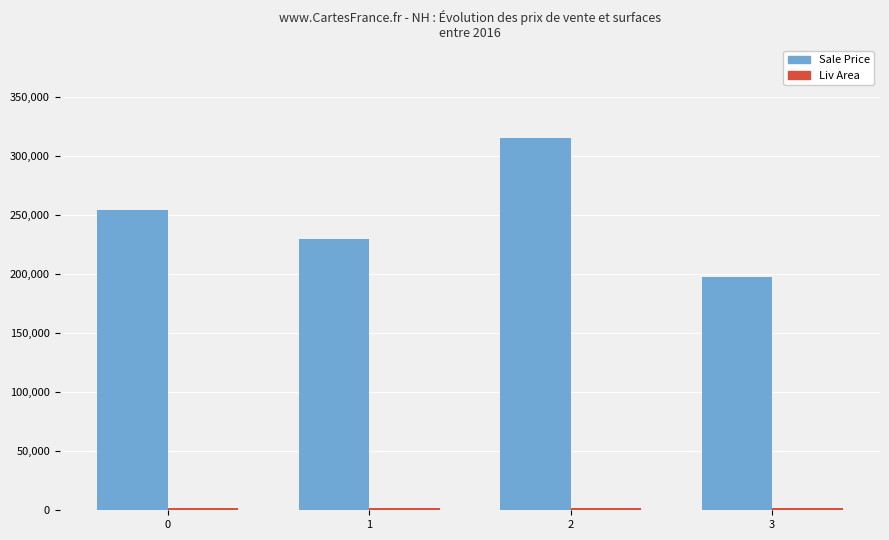

How many groups of bars are there?

4